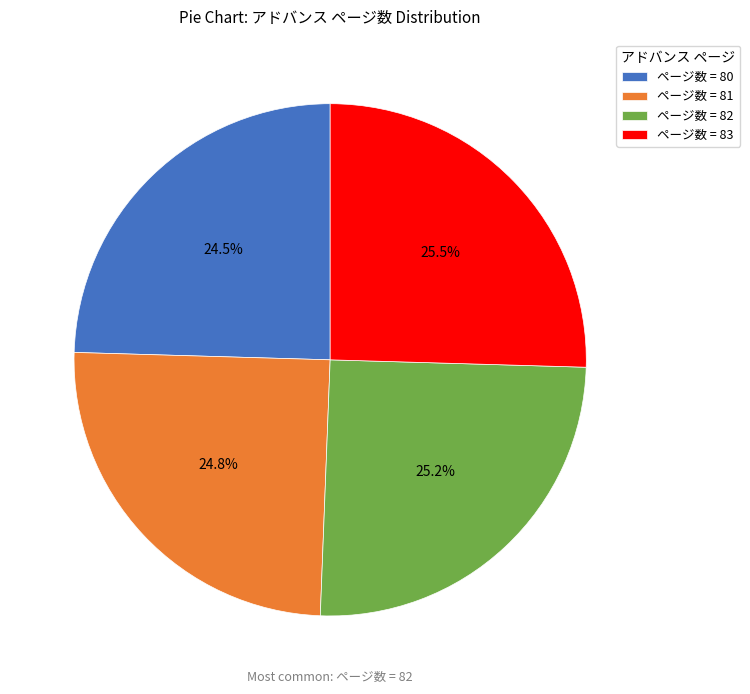

To the nearest percent, what is the difference between the largest and smallest slice percentages?

1%